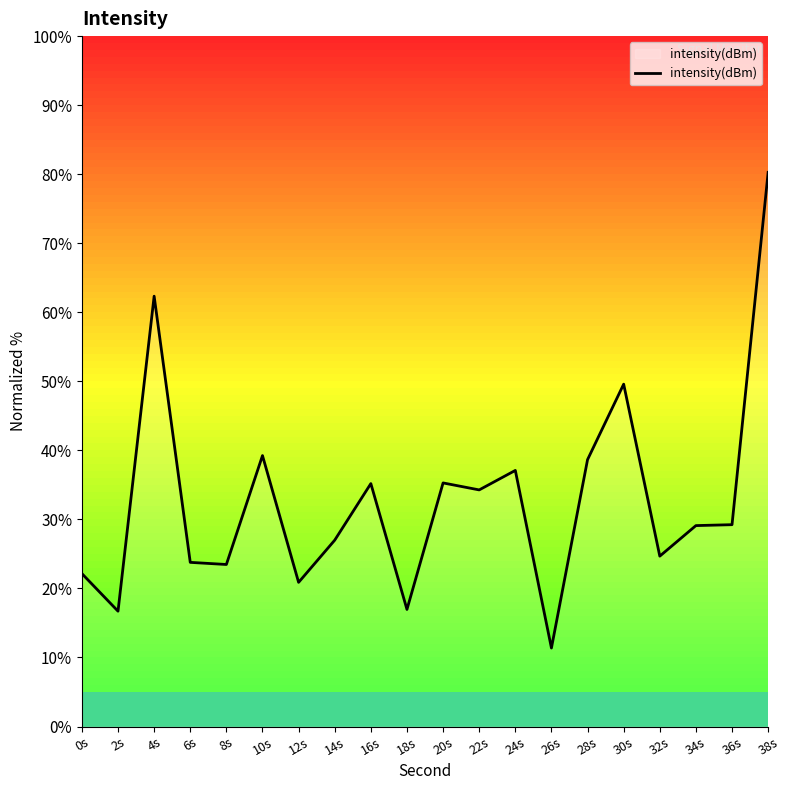

What is the sum of all values?

657.2